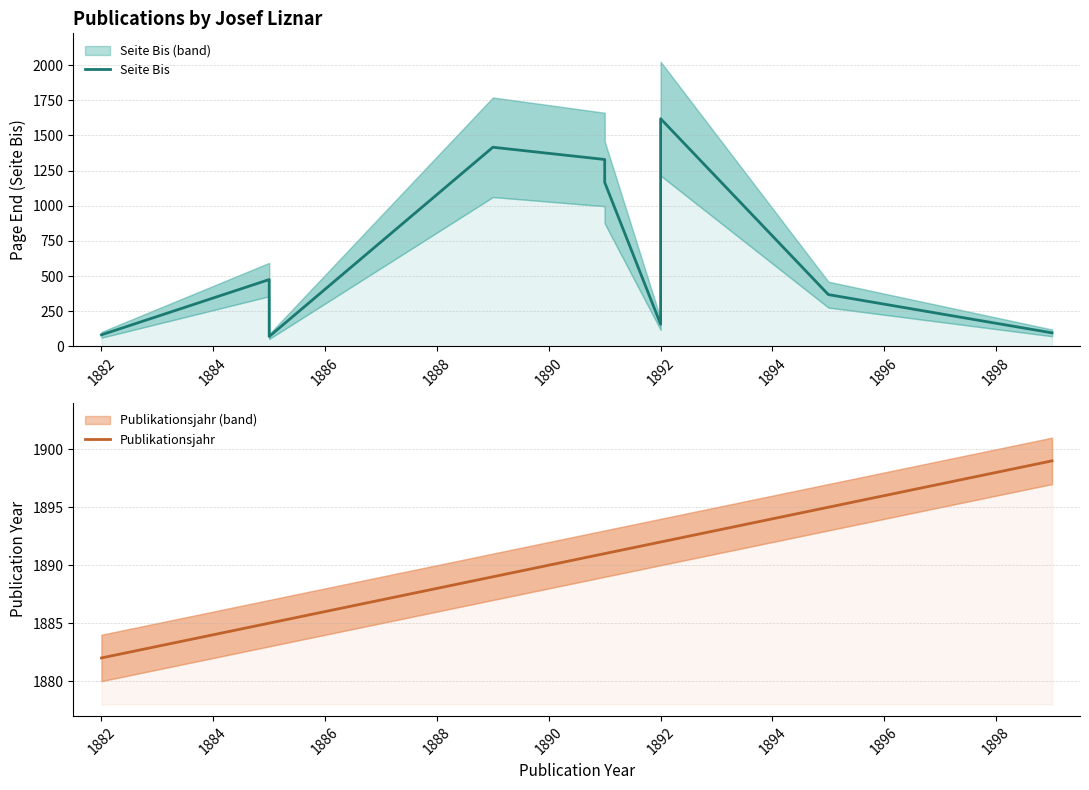

True or false: Seite Bis and Publikationsjahr cross at least once.

False